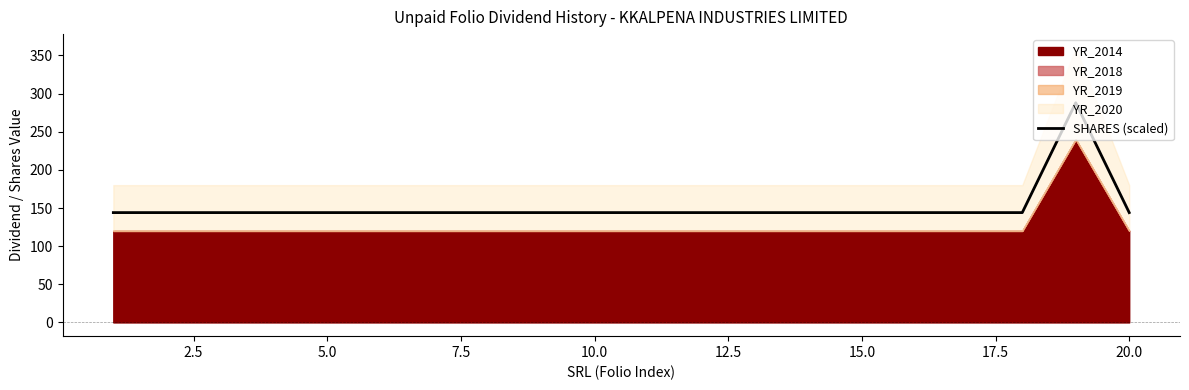

The SHARES (scaled) series shows 62 at 20.0. True or false?

False